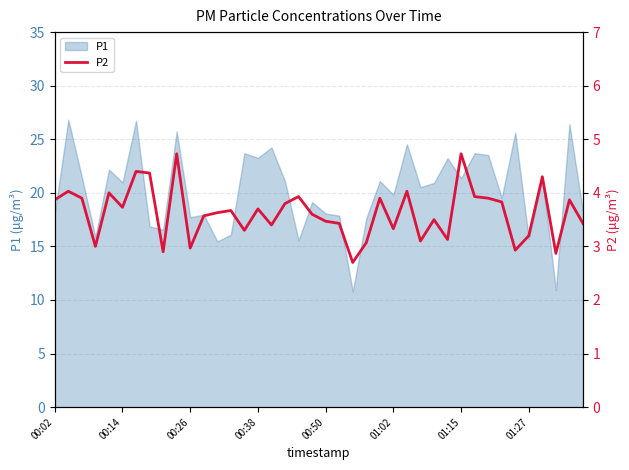

What is the value of the 21st point from the left?

3.5